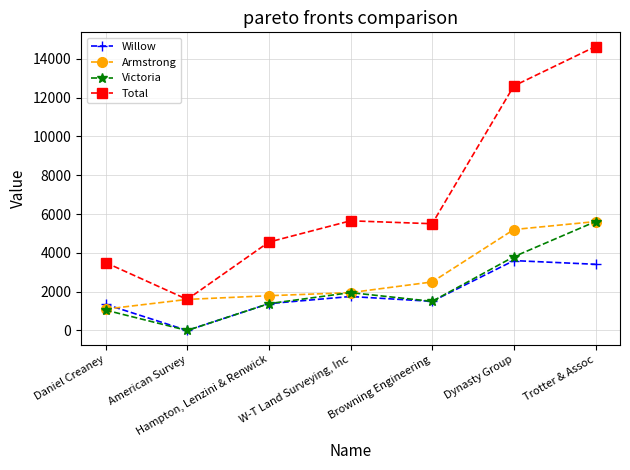

Rank the categories by Willow value from lowest to highest.

American Survey, Daniel Creaney, Hampton, Lenzini & Renwick, Browning Engineering, W-T Land Surveying, Inc, Trotter & Assoc, Dynasty Group